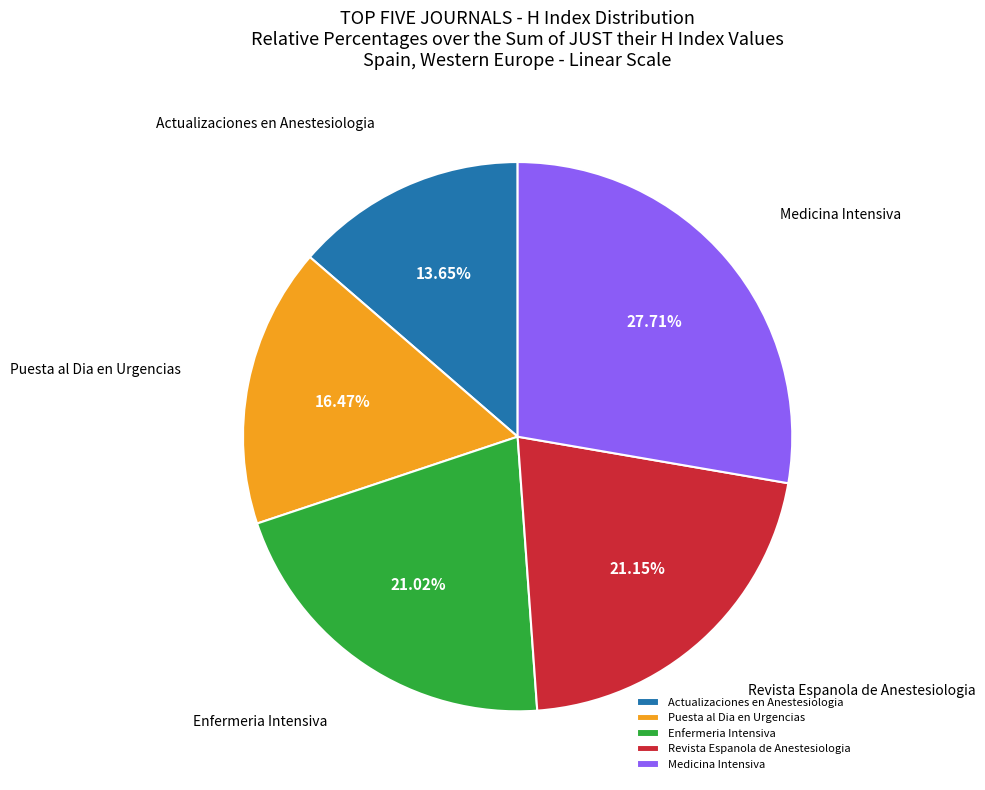

Is there any slice that represents more than half of the pie?

No